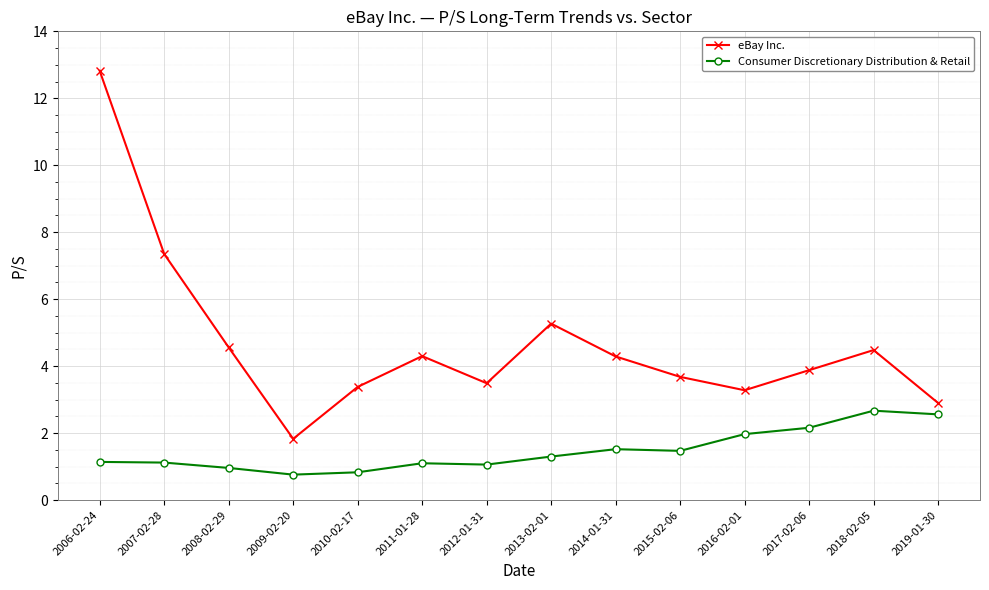

What is the spread (max minus min) of values at 2017-02-06?

1.7